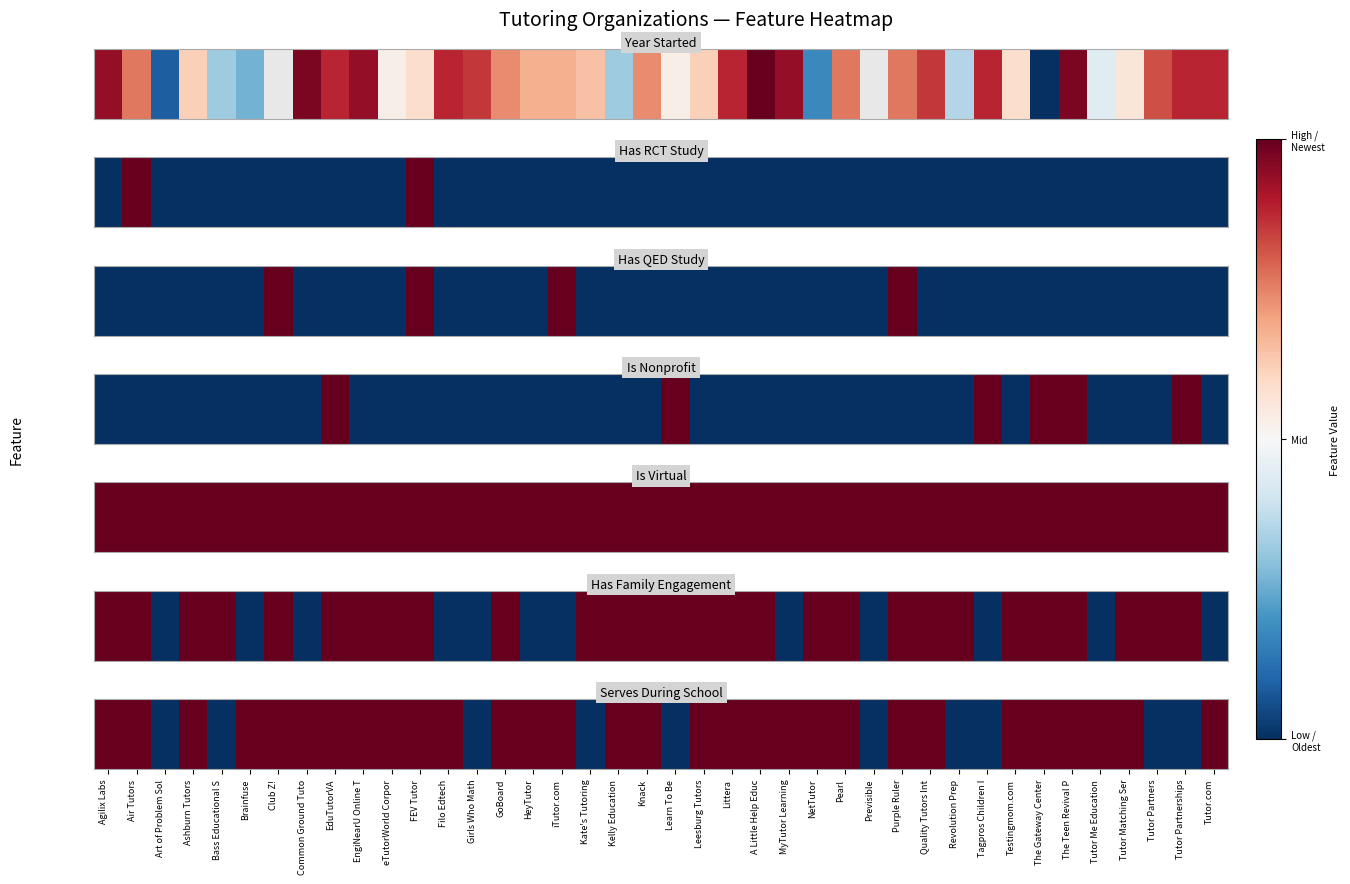

Which category has the highest value across all series?

Agilix Labs